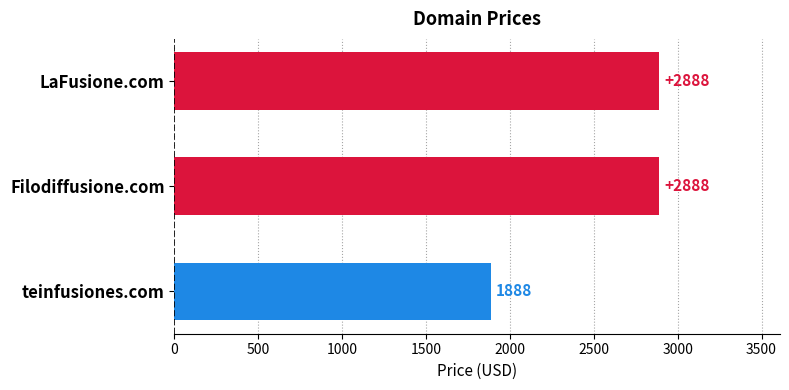

Reading top to bottom, list all the values displayed in this chart.

LaFusione.com=2888	Filodiffusione.com=2888	teinfusiones.com=1888